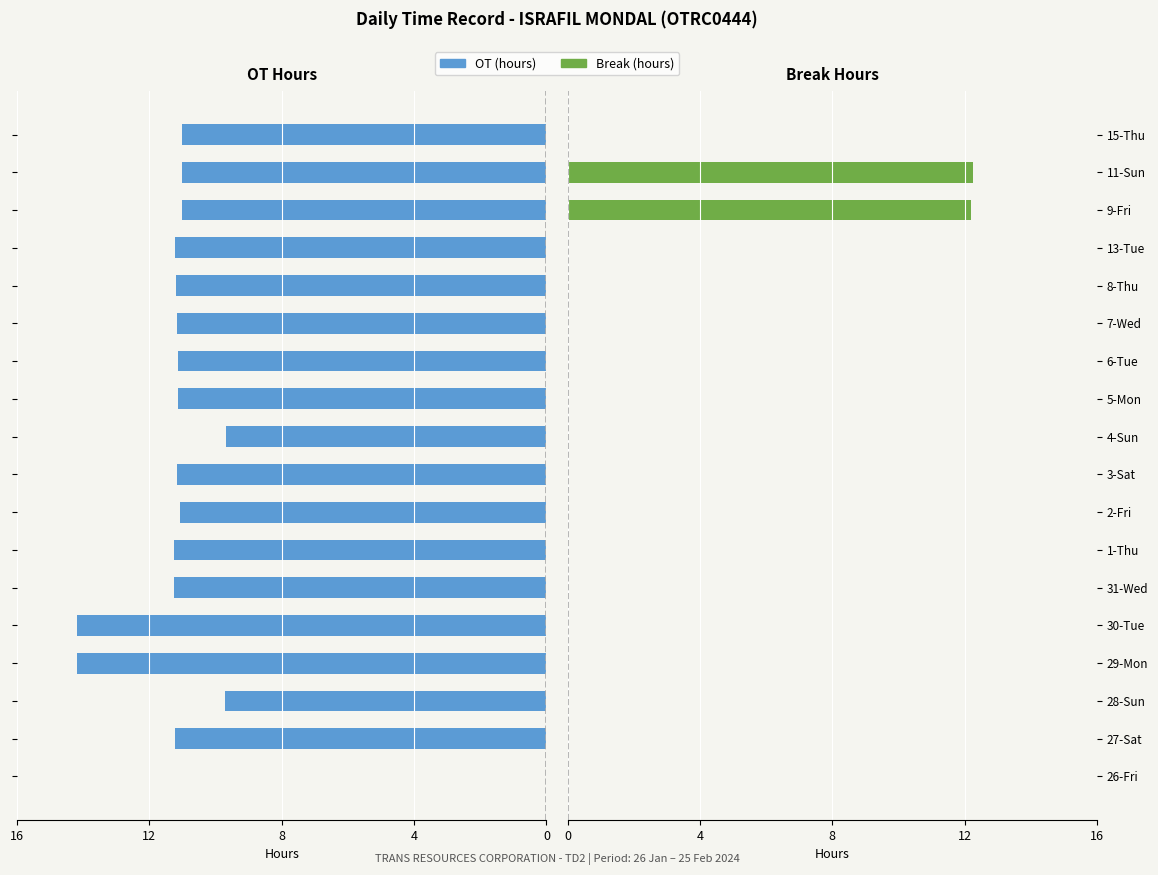

Count the number of data series in this chart.

2